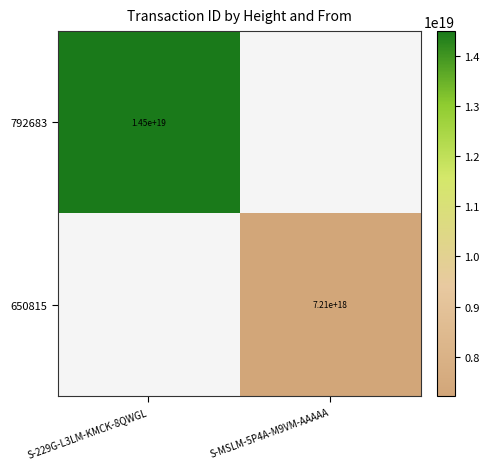

The value of 650815 at S-MSLM-5P4A-M9VM-AAAAA is 7210000000000000000. True or false?

True